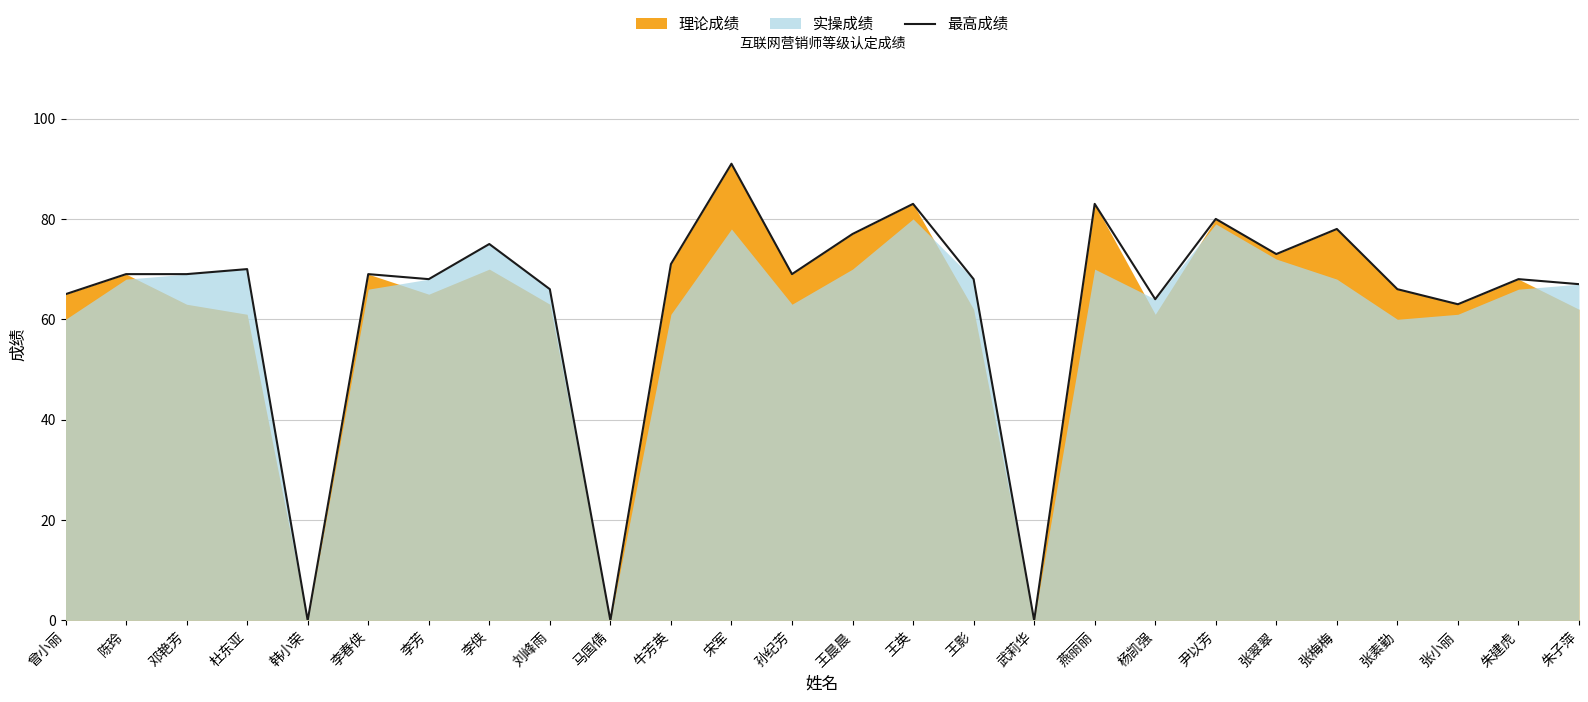

What is the difference between the second highest and minimum values?

83